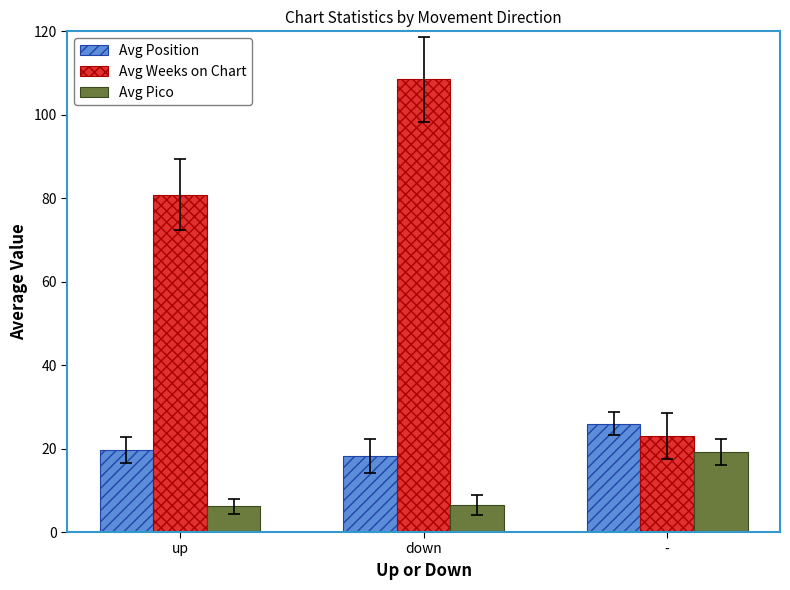

The value of Avg Weeks on Chart at down is 108.5. True or false?

True